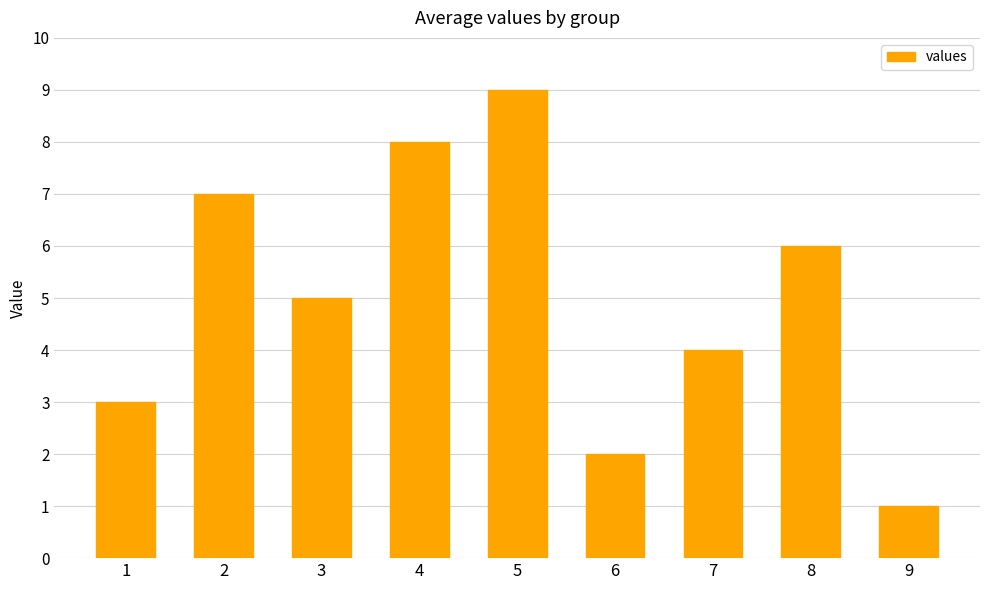

The value at 9 is 2. True or false?

False